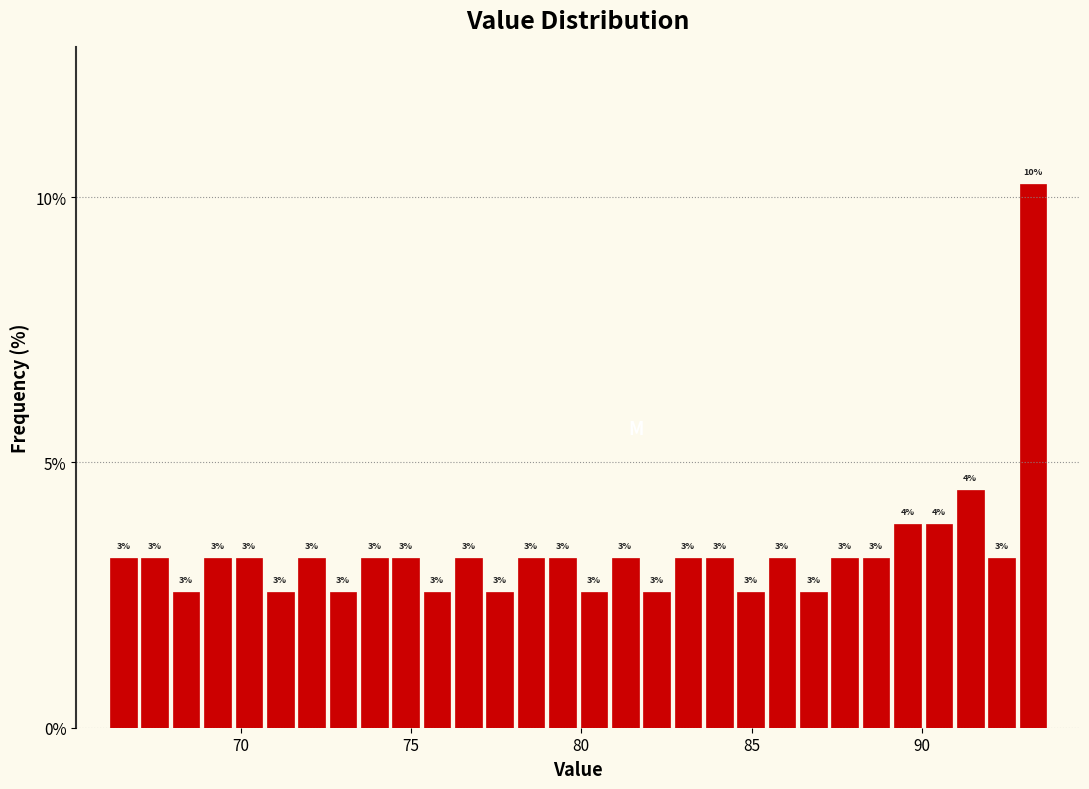

Around what value on the x-axis is the tallest bar? Give the approximate position of its centre, as read against the axis.

93.5